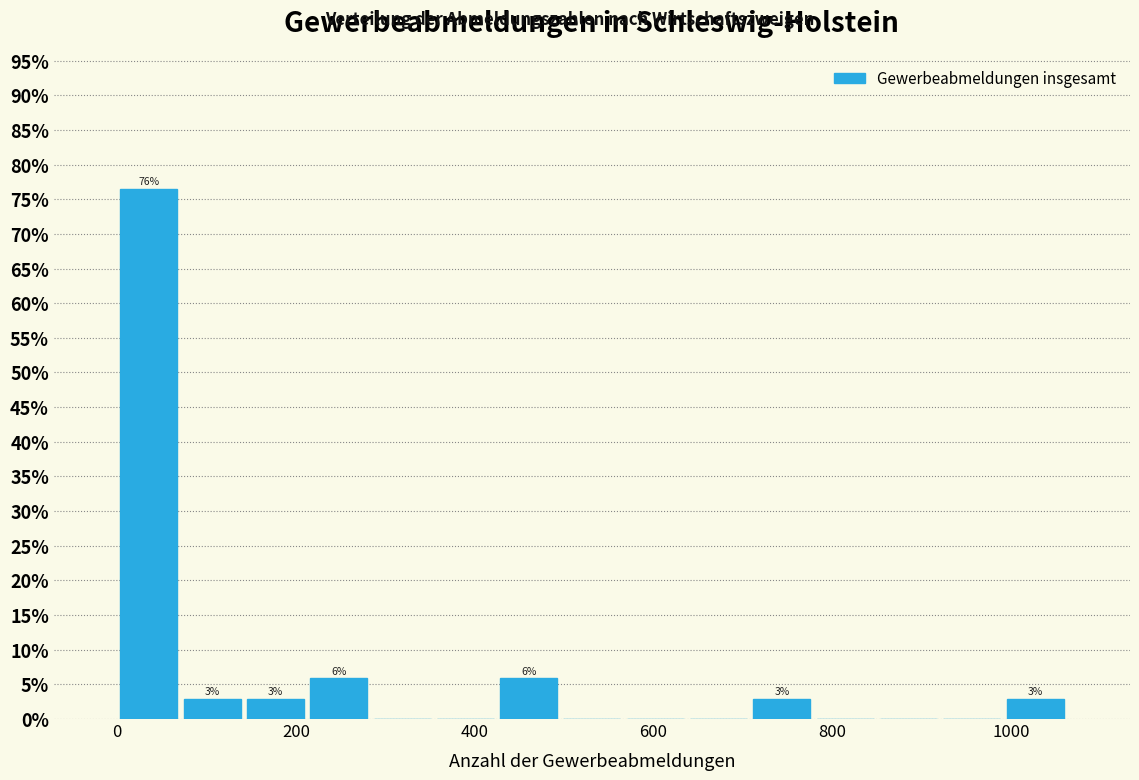

Read against the x-axis, roughly where is the centre of the tallest bar?

40